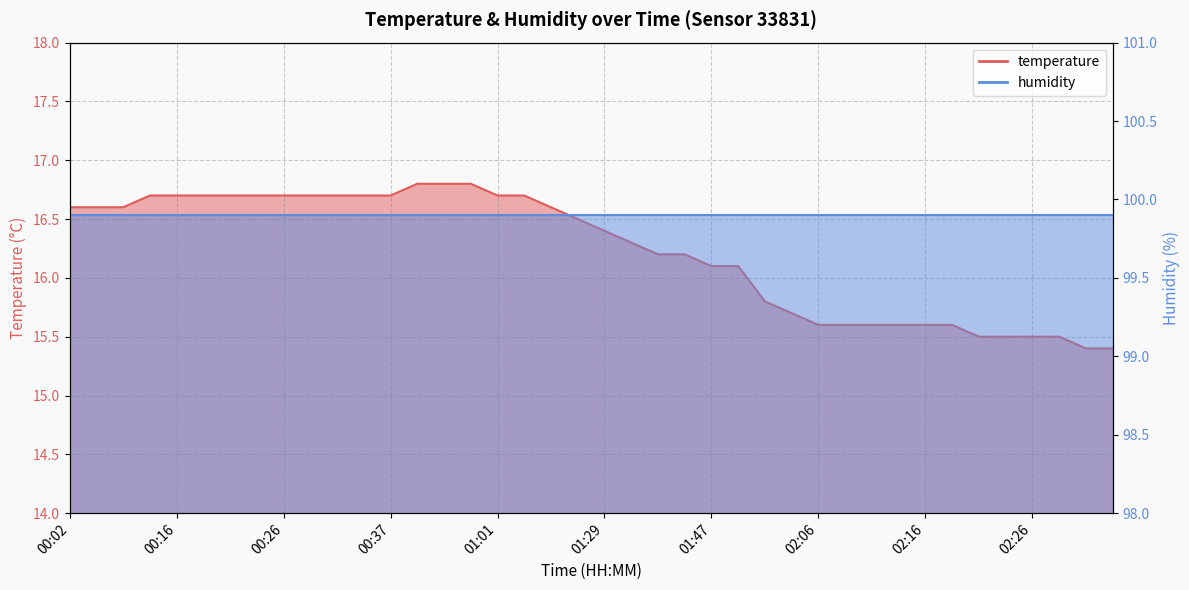

What is the value of the 12th point from the left?

16.7